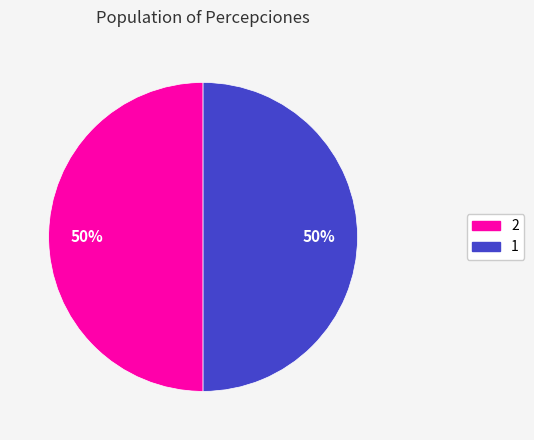

How many segments does this pie chart have?

2